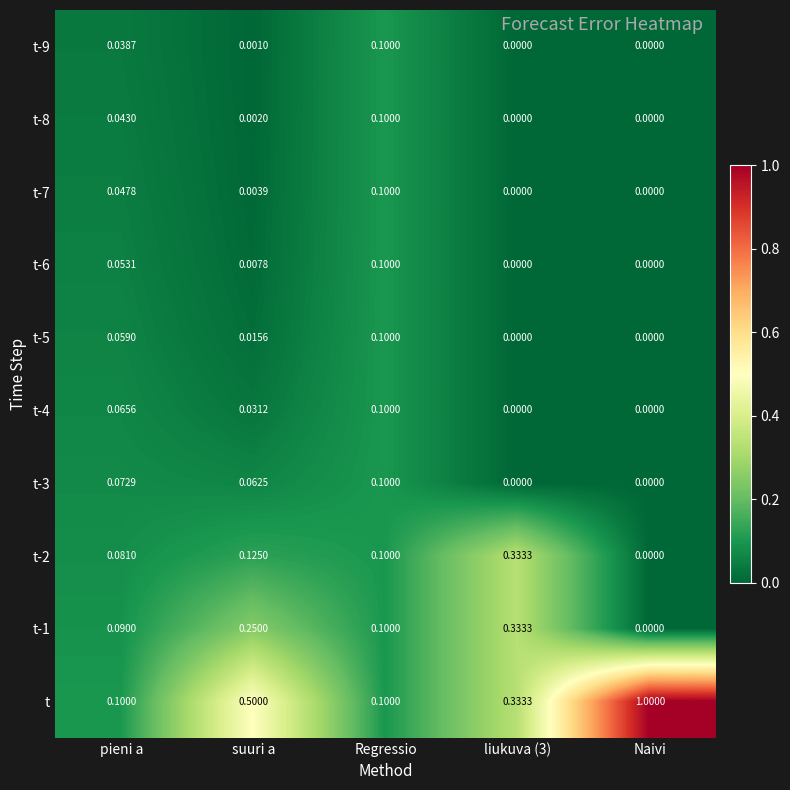

Which series has the largest total across all categories?

t